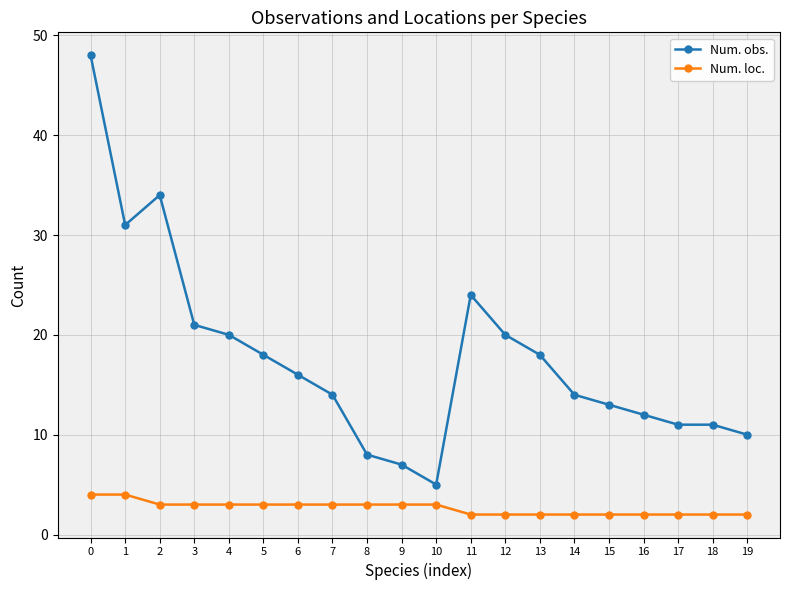

What is the highest value of the Num. loc. series?

4